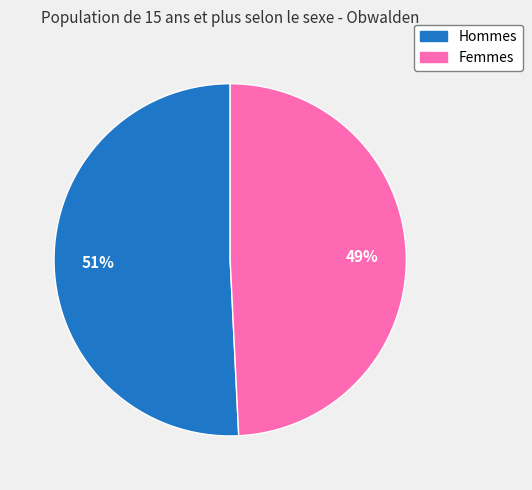

True or false: Femmes accounts for 49% of the total.

True